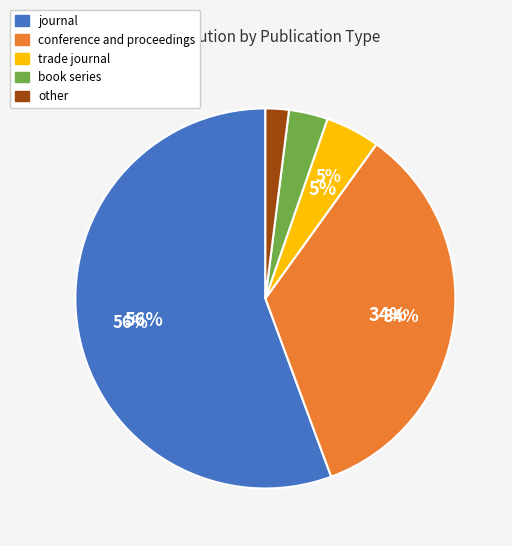

Is the sum of book series and trade journal greater than half?

No